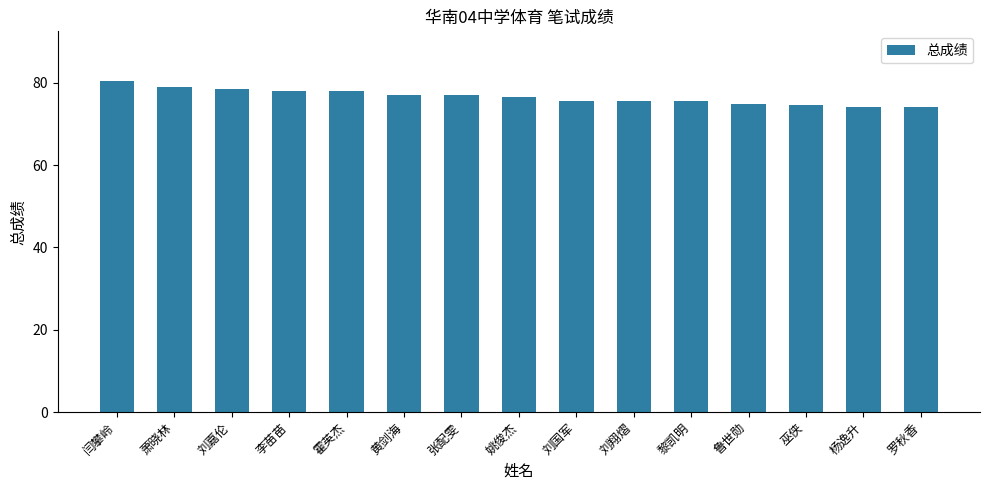

What is the change in value from 姚俊杰 to 刘翔熠?

-0.8